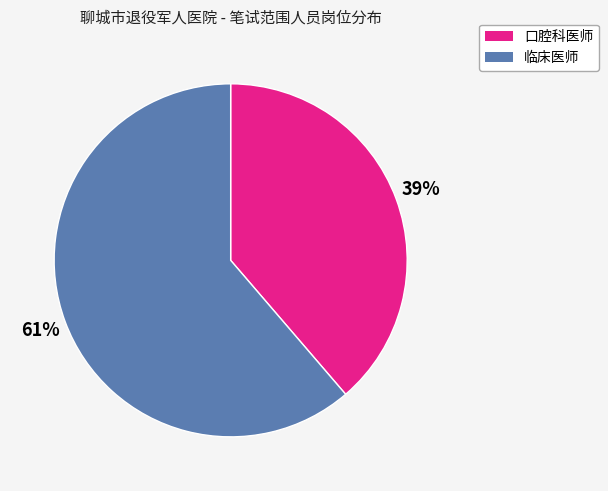

To the nearest percent, what is the average slice percentage?

50%